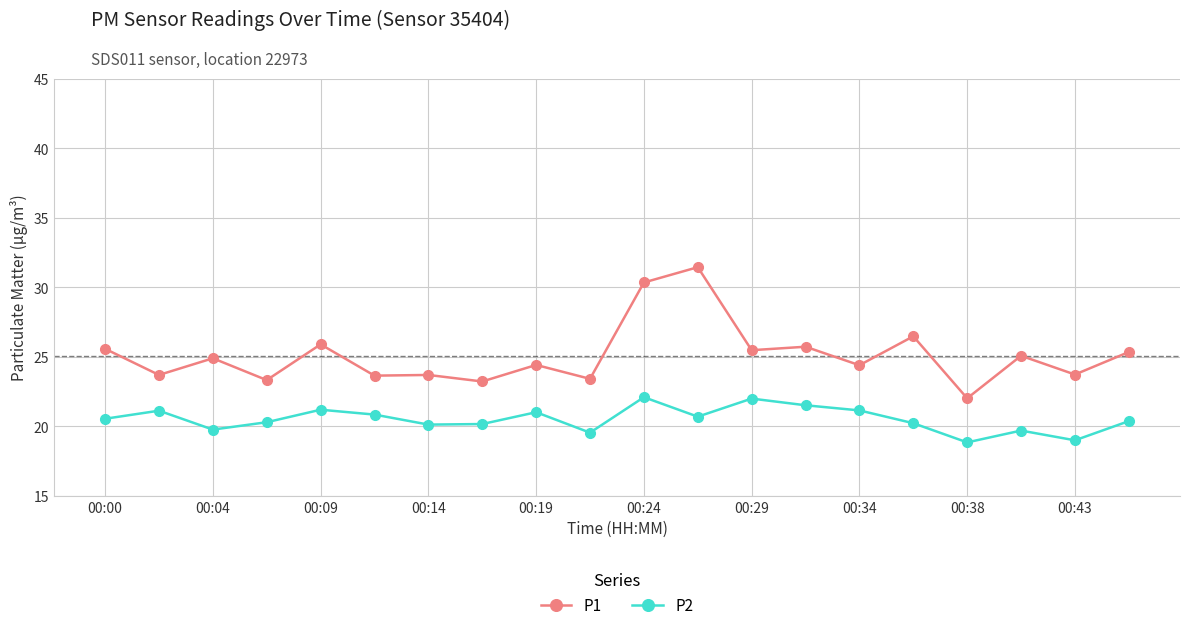

List the series in order of their overall mean, highest first.

P1, P2